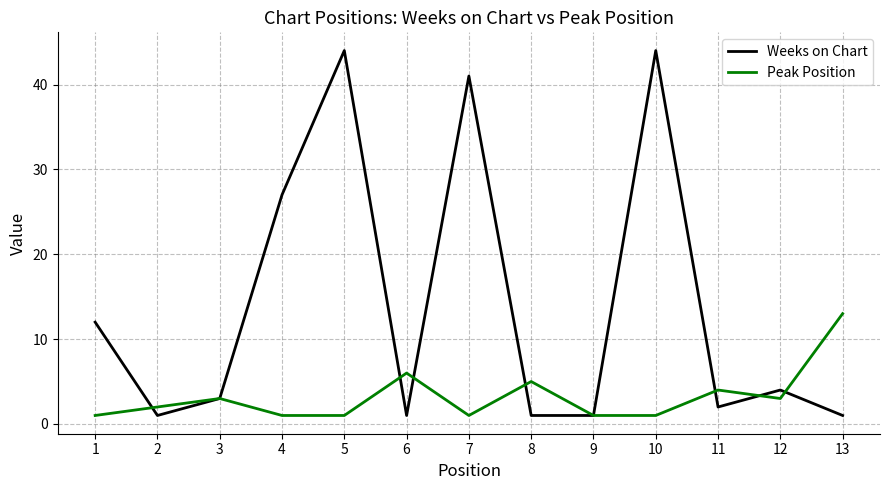

Where is Peak Position nearest to the value 7?

6